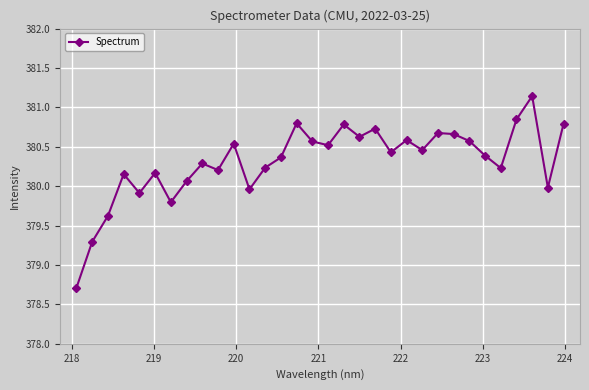

How many points are higher than both their immediate neighbors (excluding endpoints)?

10